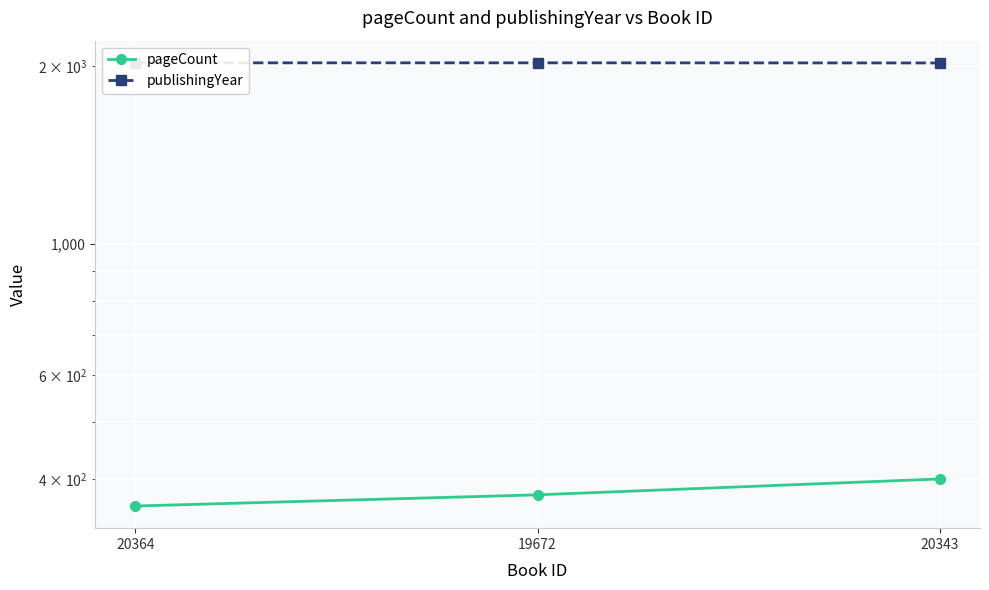

At which category does the chart reach its minimum across all series?

20364